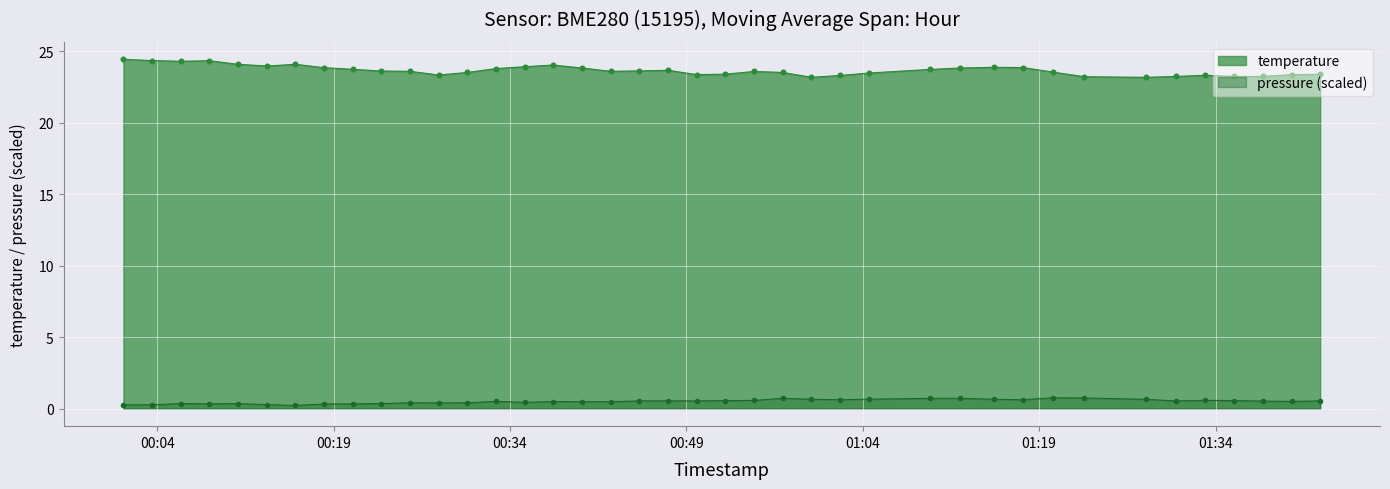

What are all the series names shown in the legend?

temperature, pressure (scaled)